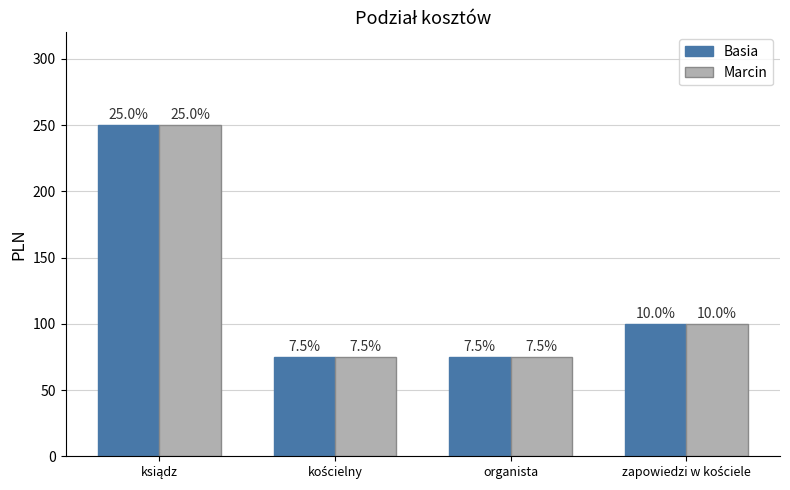

What are all the series names shown in the legend?

Basia, Marcin